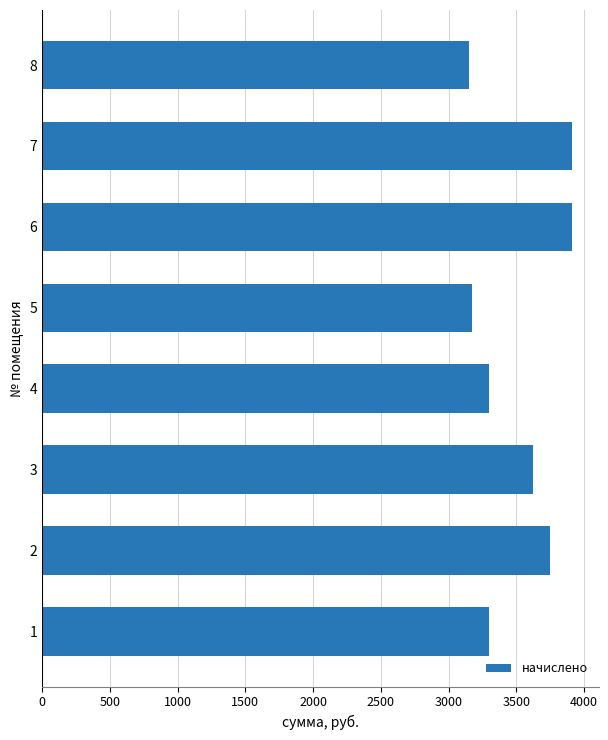

Approximately how many times larger is the value at 2 compared to 5?

1.2